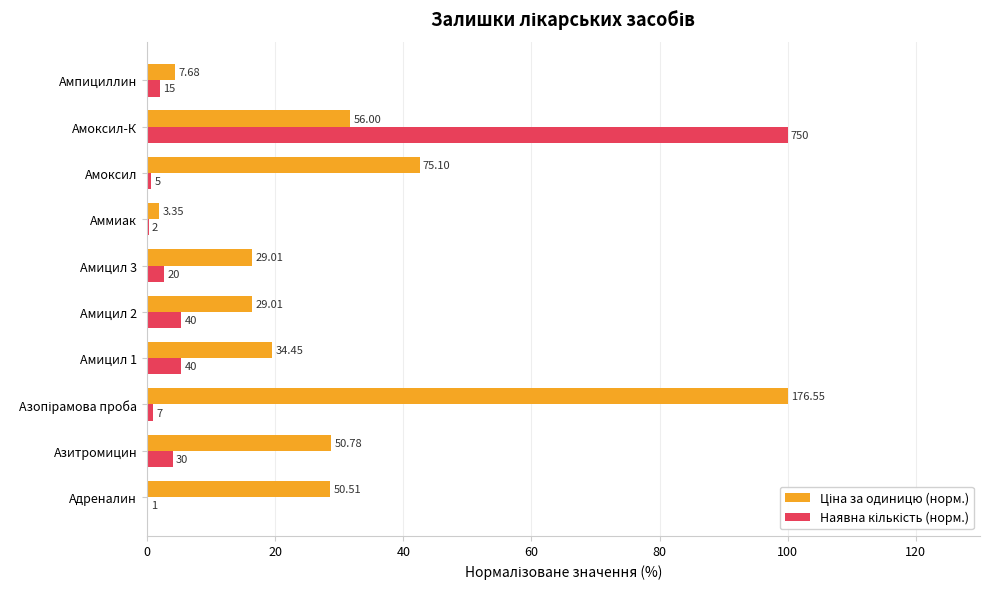

What is the difference between the maximum and minimum values in the Ціна за одиницю (норм.) series?

98.1